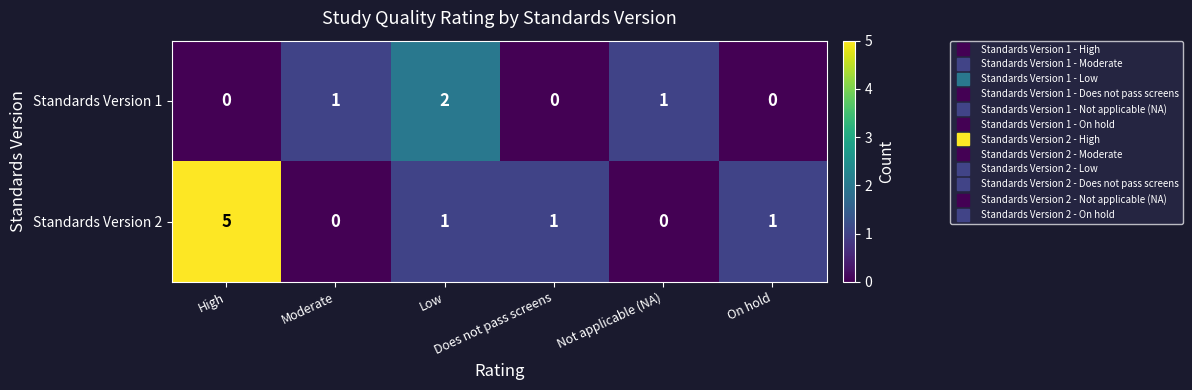

Rank the series at Low from lowest to highest value.

Standards Version 2, Standards Version 1